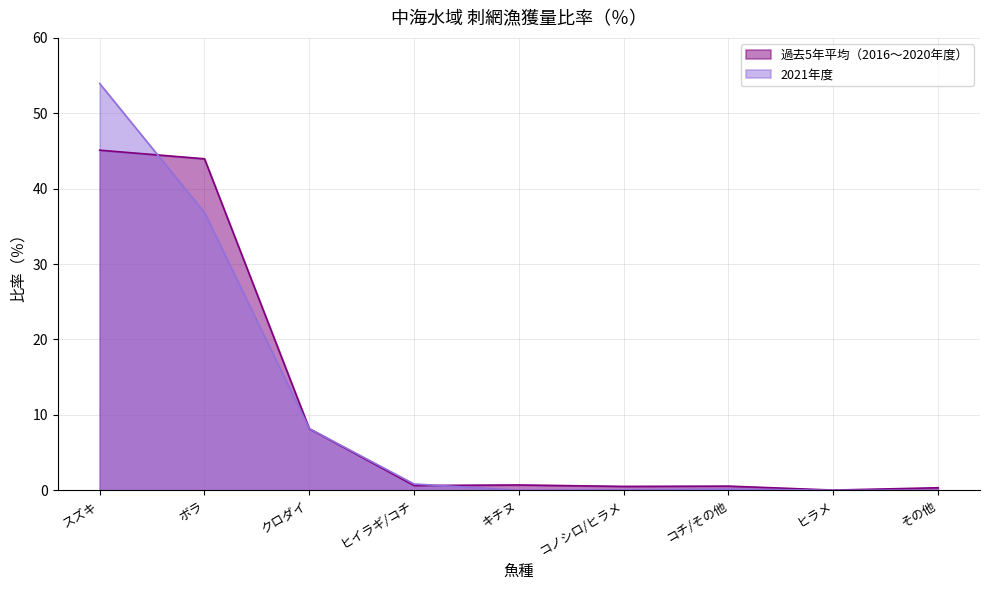

What is the label of the 9th point from the right?

スズキ